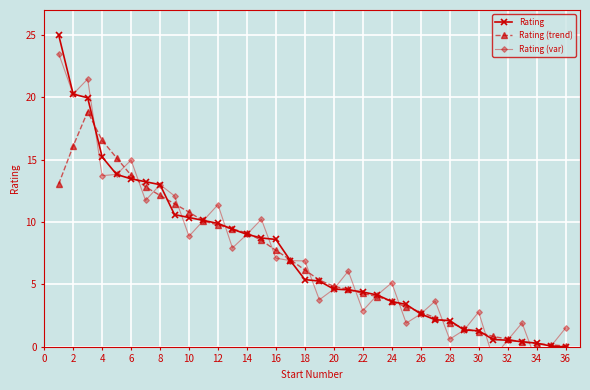

How many negative values does the Rating (var) series have?

2